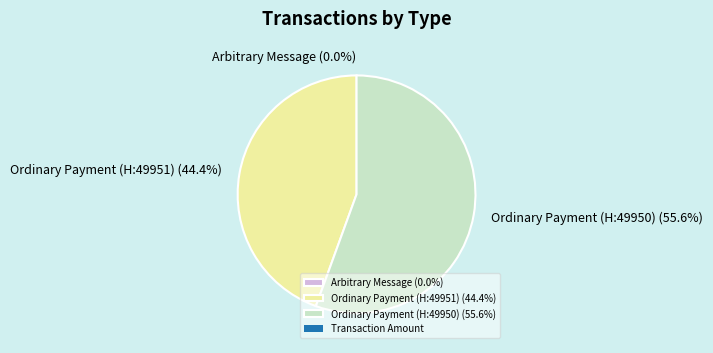

Do Ordinary Payment (49951) and Arbitrary Message (383792) together represent more than half of the pie?

No